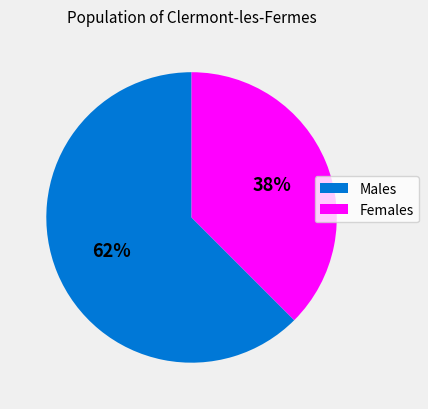

Does any single category account for the majority?

Yes